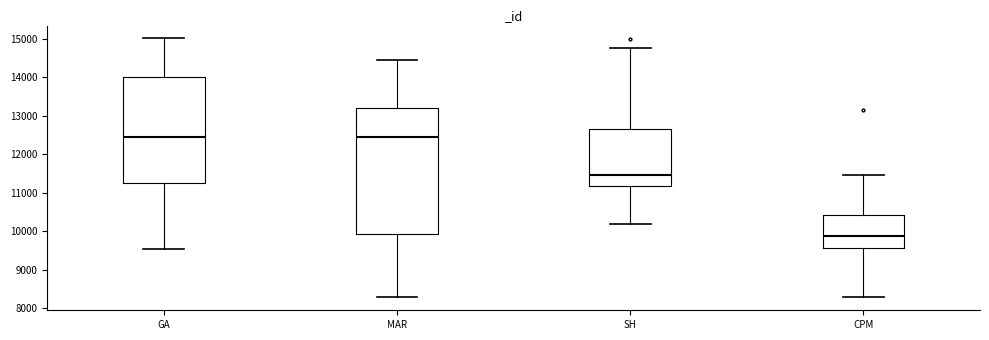

Where is the lower edge of the box for SH on the y-axis? The values are not printed on the chart, so give them approximately, as read against the axis.

11200